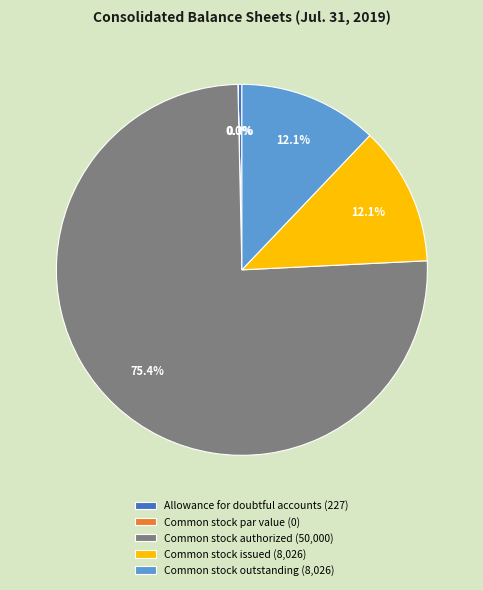

Is it true that Common stock issued is 12% of the pie?

True